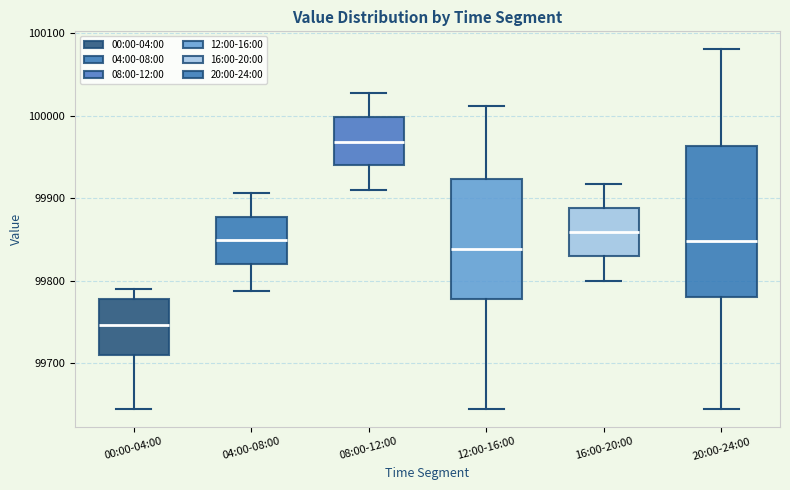

Comparing the boxes themselves (not the whiskers), which one is the tallest?

20:00-24:00